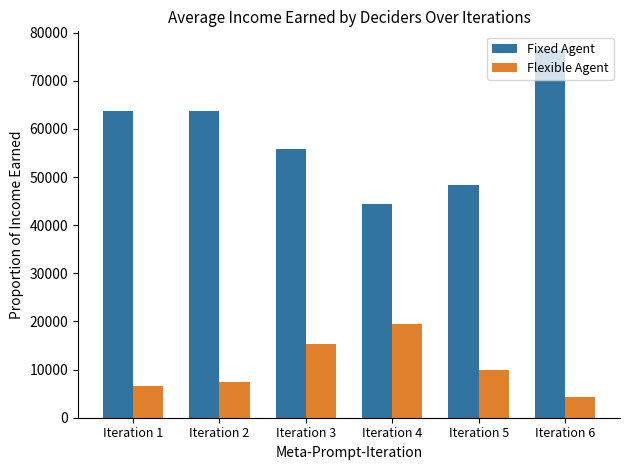

Which series has the largest range (max minus min)?

Fixed Agent